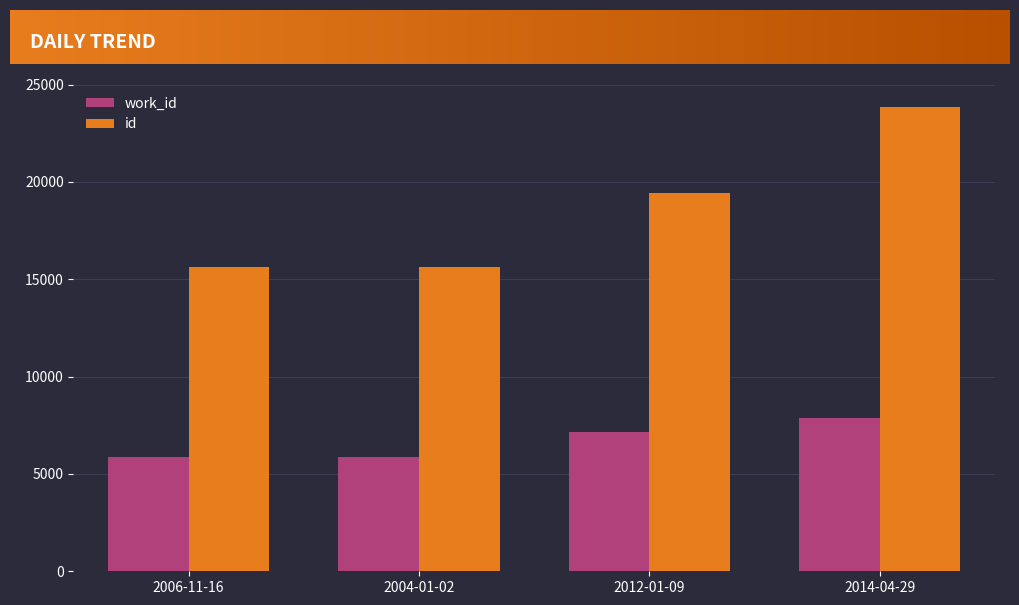

What is the value of the work_id bar at the 3rd from the left?

7159